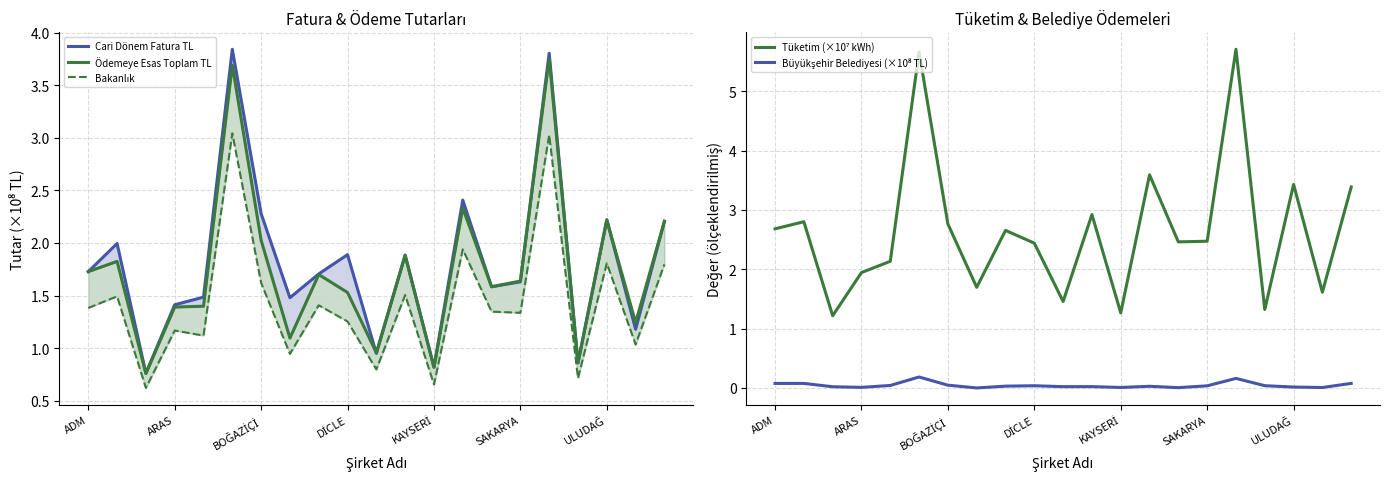

Does the chart display data point markers on the line(s)?

No